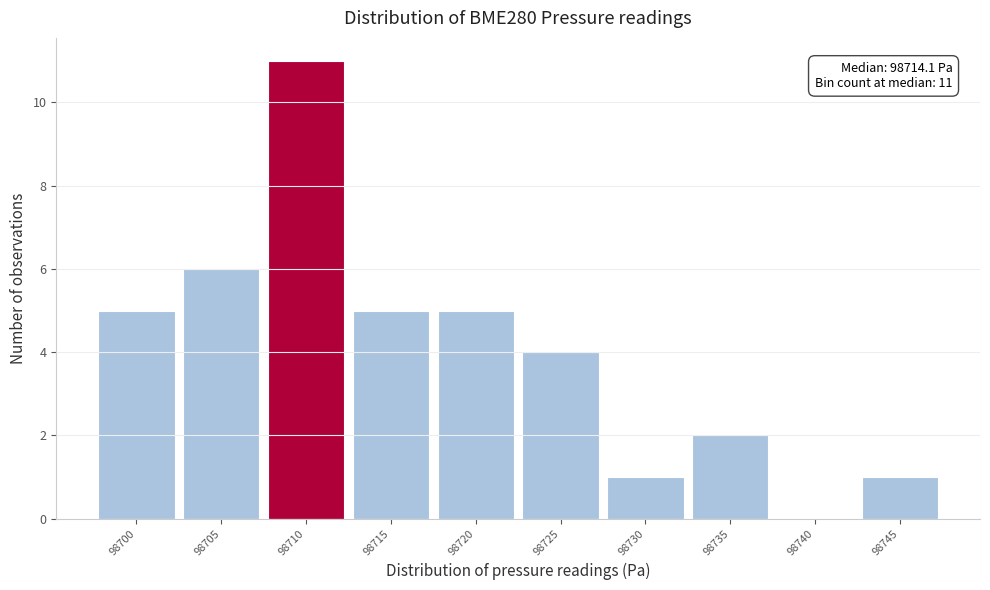

Reading left to right, transcribe all the data shown in this chart.

98700=5	98705=6	98710=11	98715=5	98720=5	98725=4	98730=1	98735=2	98740=0	98745=1